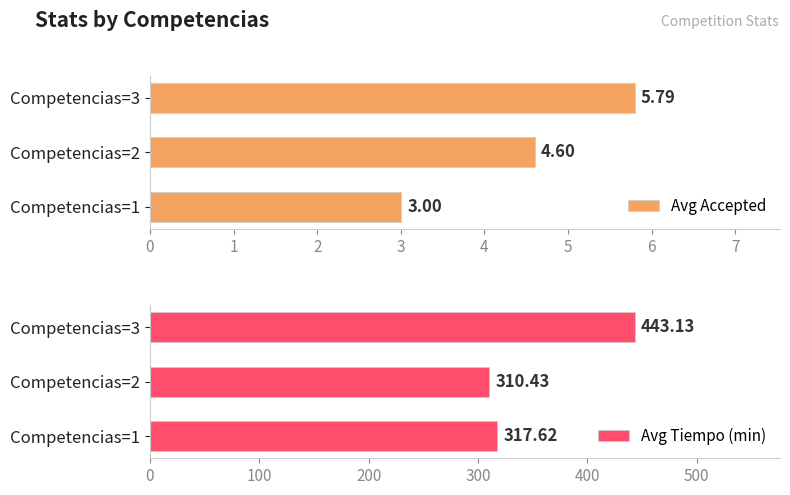

Which series has the widest spread of values?

Avg Tiempo (min)